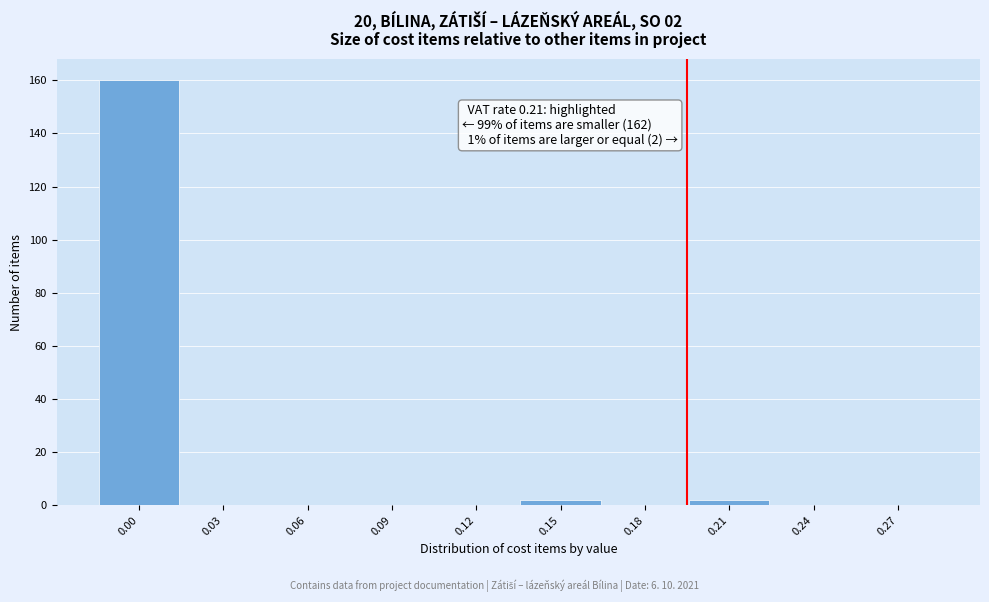

Reading left to right, list all the values displayed in this chart.

0.00=160	0.03=0	0.06=0	0.09=0	0.12=0	0.15=2	0.18=0	0.21=2	0.24=0	0.27=0